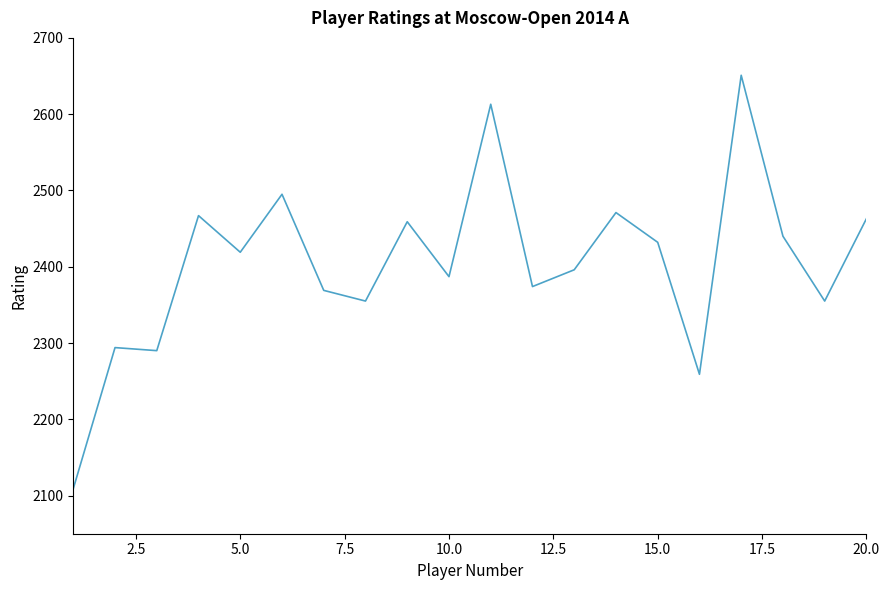

What is the maximum value shown in the chart?

2651